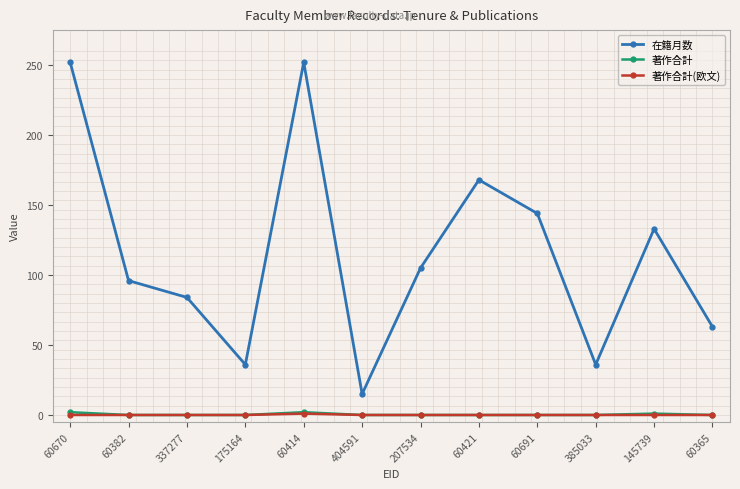

What is the minimum value for 在籍月数?

15